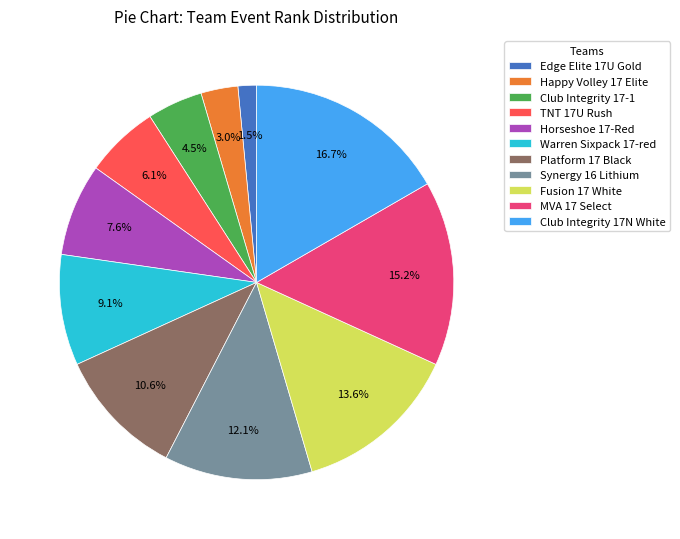

Rank the categories by value from lowest to highest.

Edge Elite 17U Gold, Happy Volley 17 Elite, Club Integrity 17-1, TNT 17U Rush, Horseshoe 17-Red, Warren Sixpack 17-red, Platform 17 Black, Synergy 16 Lithium, Fusion 17 White, MVA 17 Select, Club Integrity 17N White